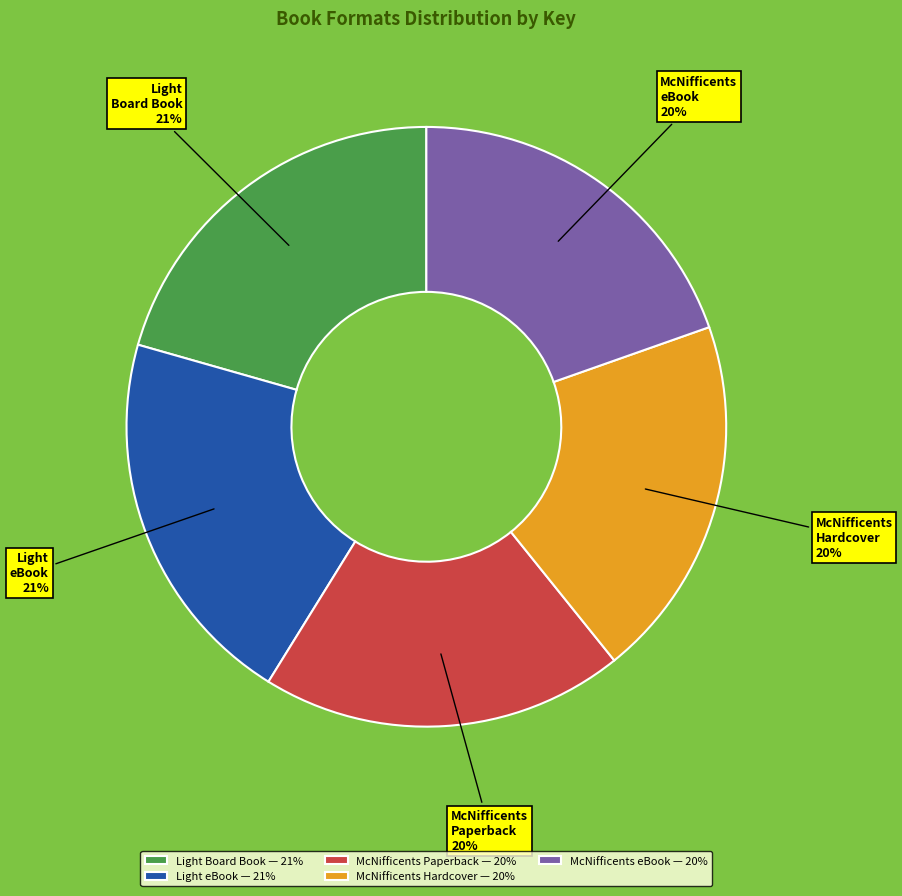

To the nearest percent, what is the difference between the largest and smallest slice percentages?

1%